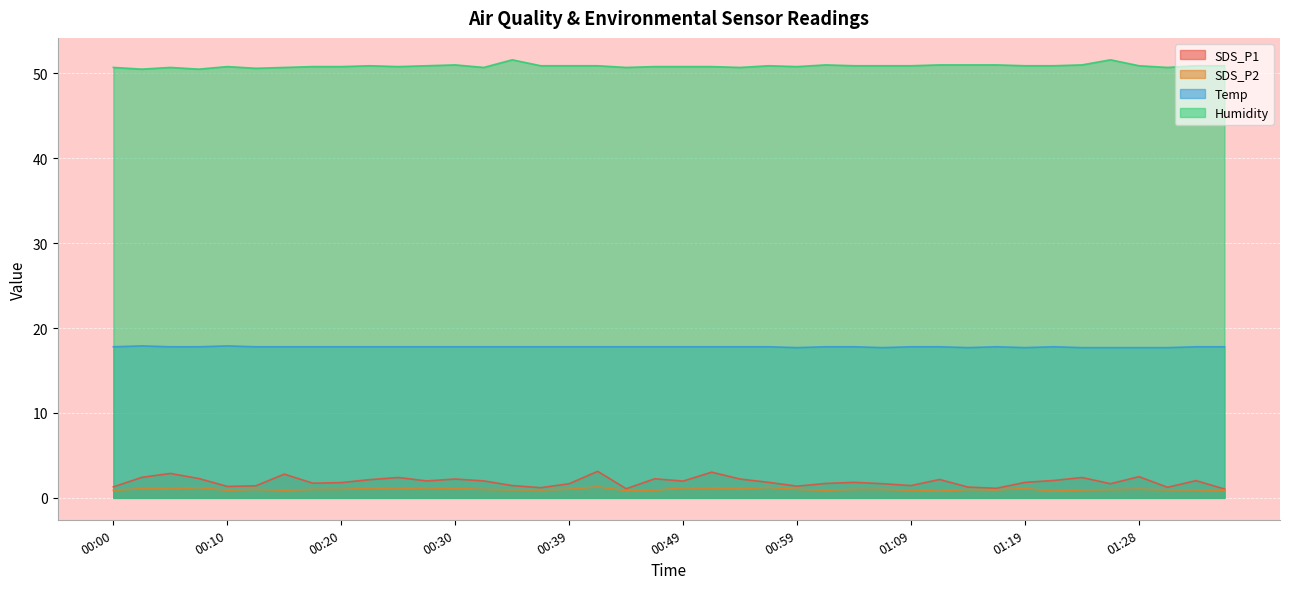

What is the value of the Humidity point at the 15th from the left?

51.6